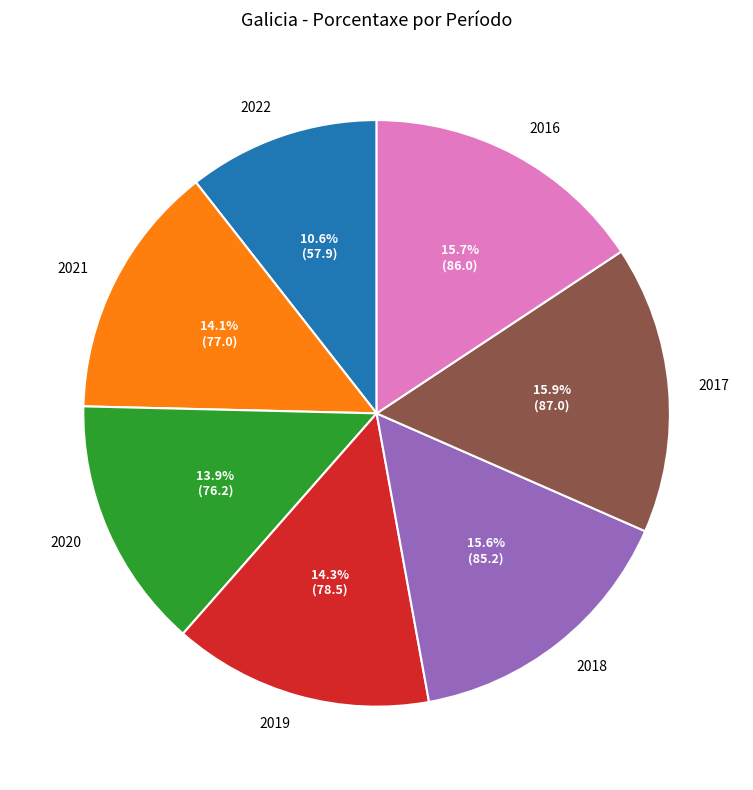

Is there a majority slice in this chart?

No